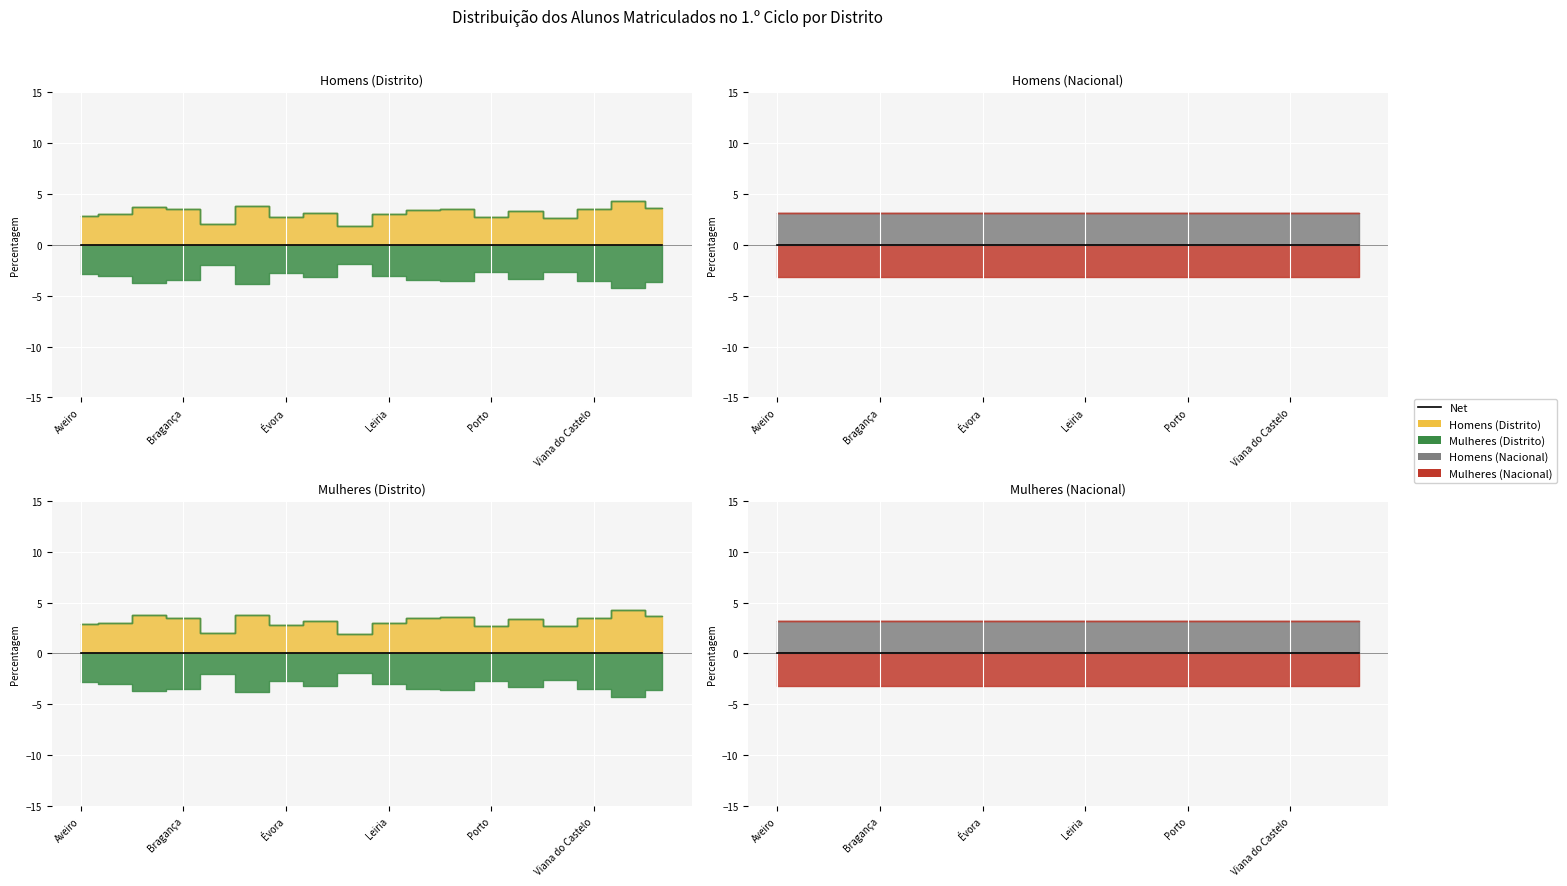

True or false: Homens (Nacional) has more than 1 interior local peaks.

False